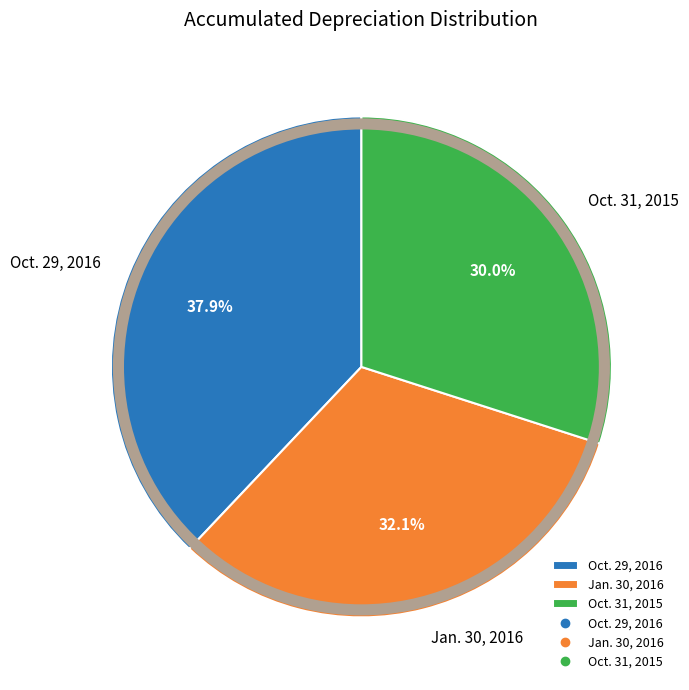

Which category has the smallest portion of the pie?

Oct. 31, 2015